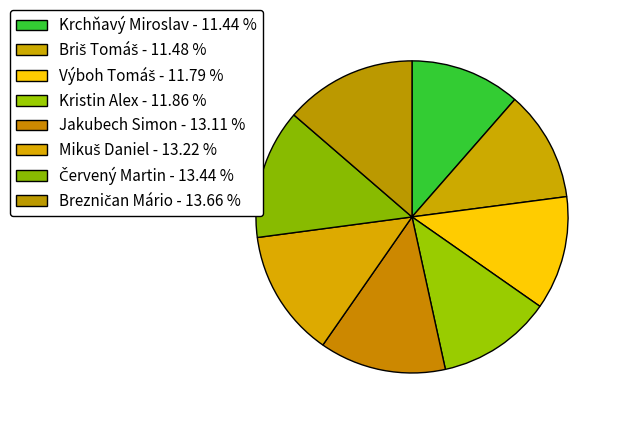

True or false: Červený Martin accounts for 28% of the total.

False